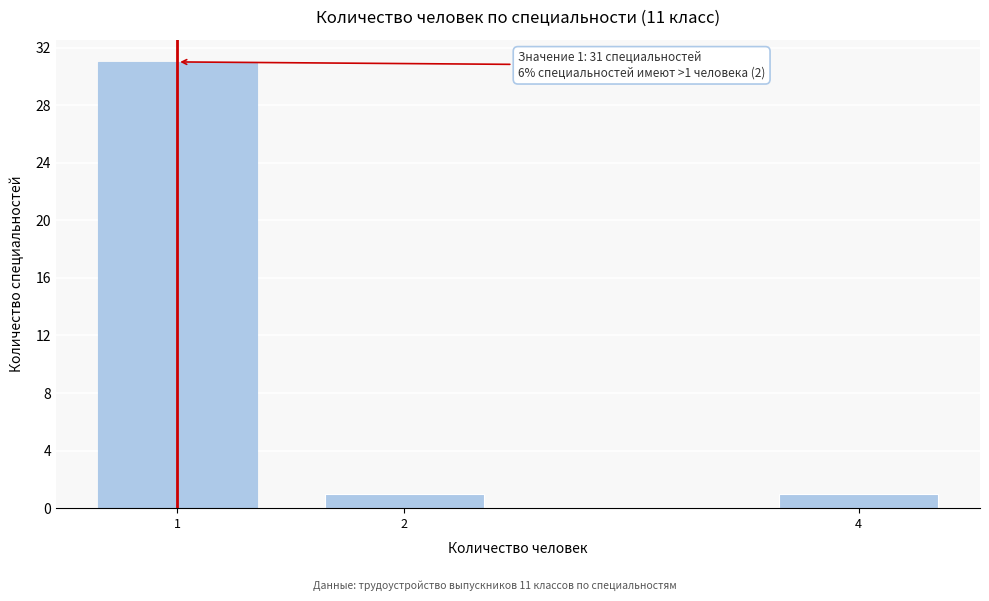

Reading left to right, what are all the values shown in this chart?

31	1	1